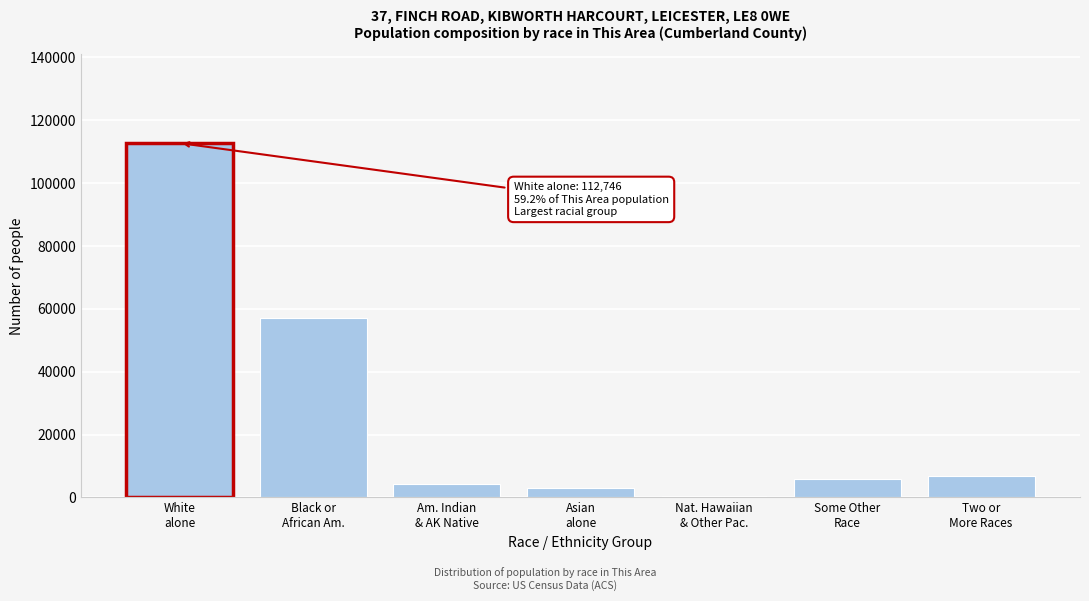

Reading left to right, what are all the values shown in this chart?

112746	57251	4433	2942	430	5913	6789